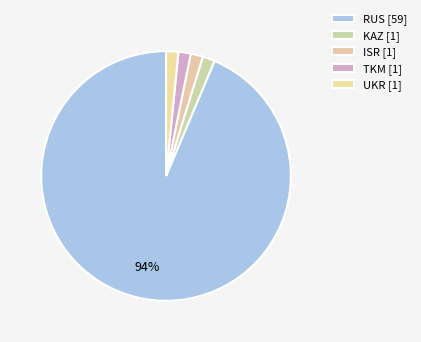

Count the number of slices in the pie.

5